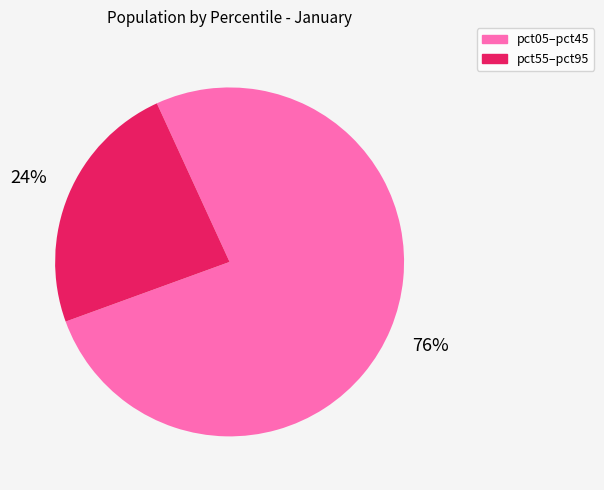

Does any single category account for the majority?

Yes